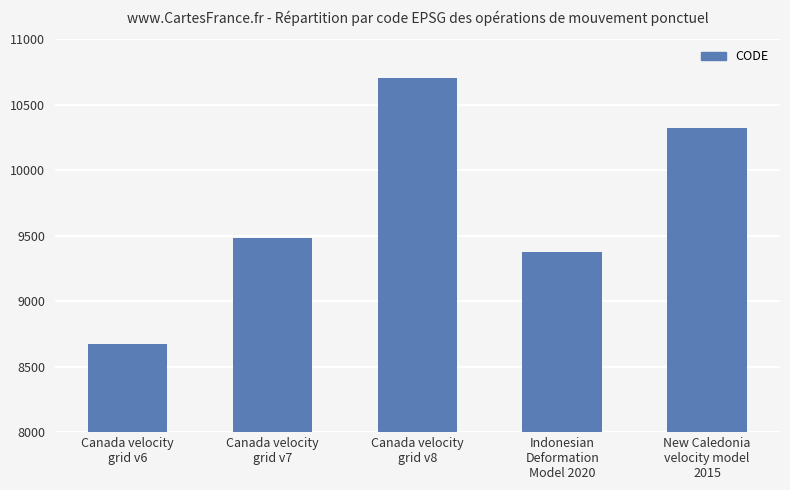

Between Canada velocity
grid v6 and New Caledonia
velocity model
2015, which is larger?

New Caledonia
velocity model
2015